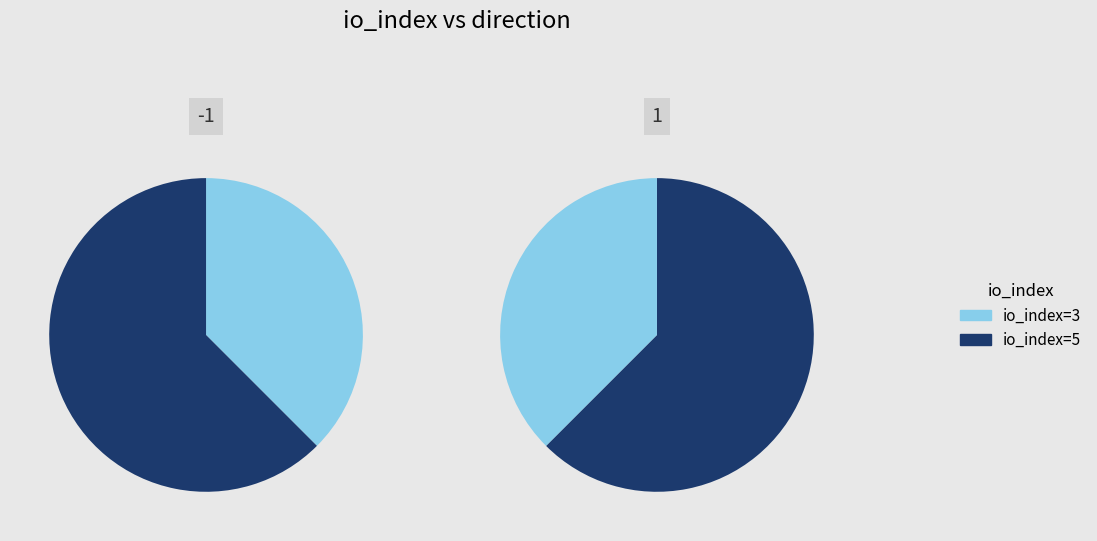

Combined, do values and 1 account for over 50%?

Yes